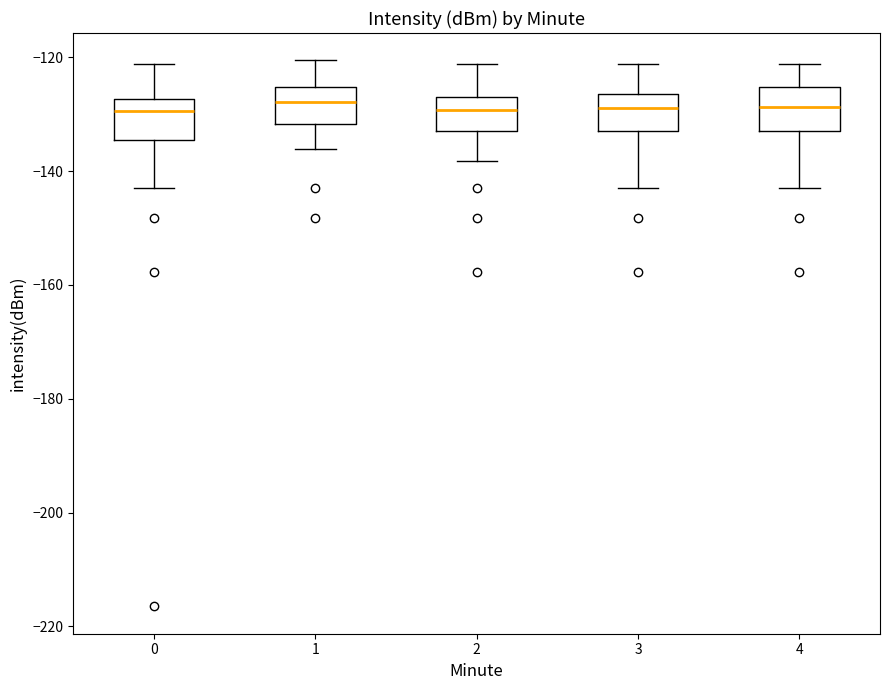

Where does the lower whisker of the box at x = 3 end on the y-axis? The values are not printed on the chart, so give them approximately, as read against the axis.

-142